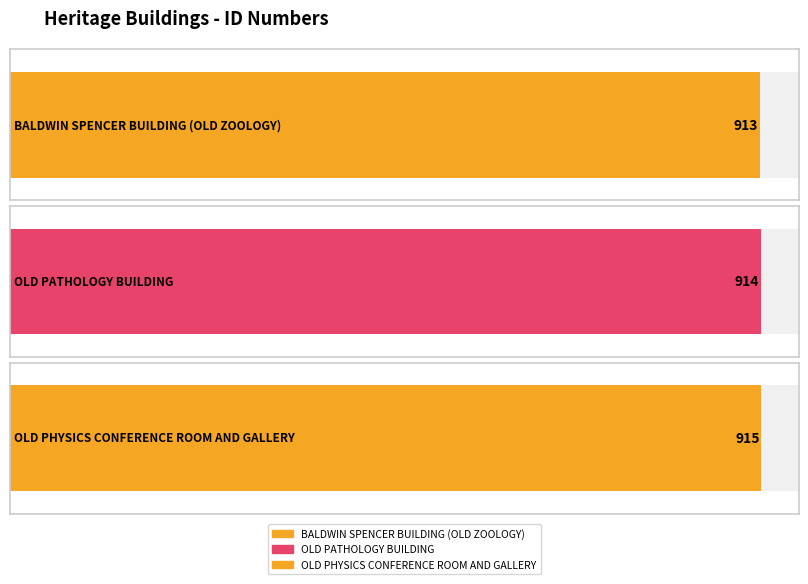

What is the value of the 2nd bar from the left?

914